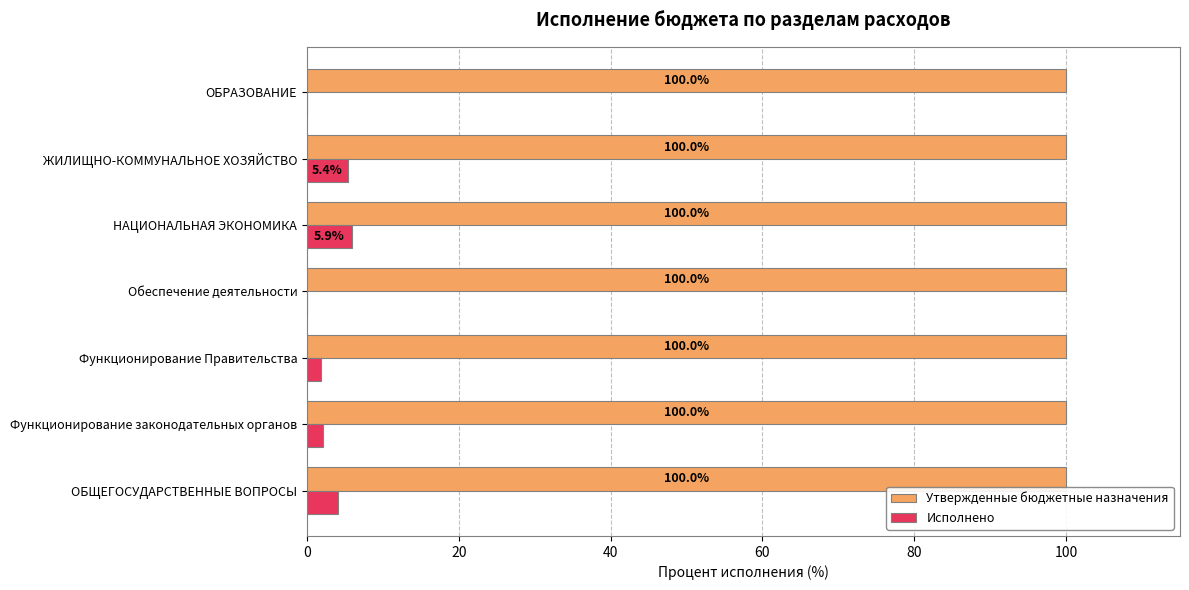

The Исполнено series shows -4.1 at Обеспечение деятельности. True or false?

False